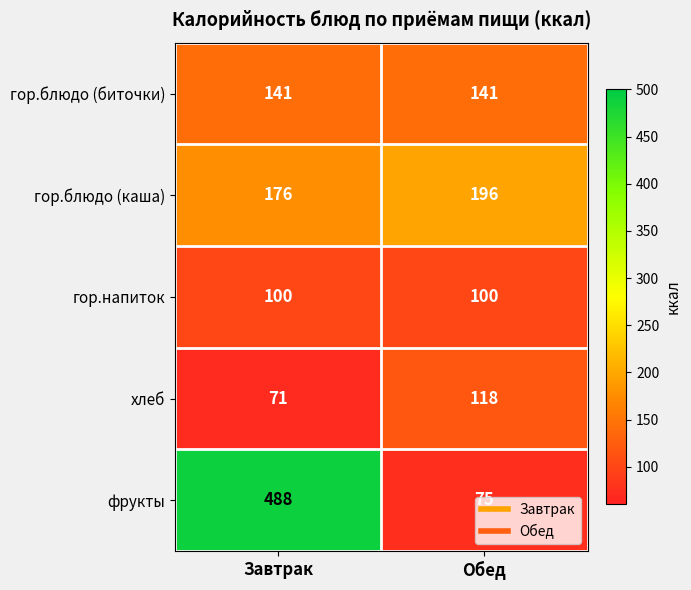

At how many categories does at least one series exceed 204?

1